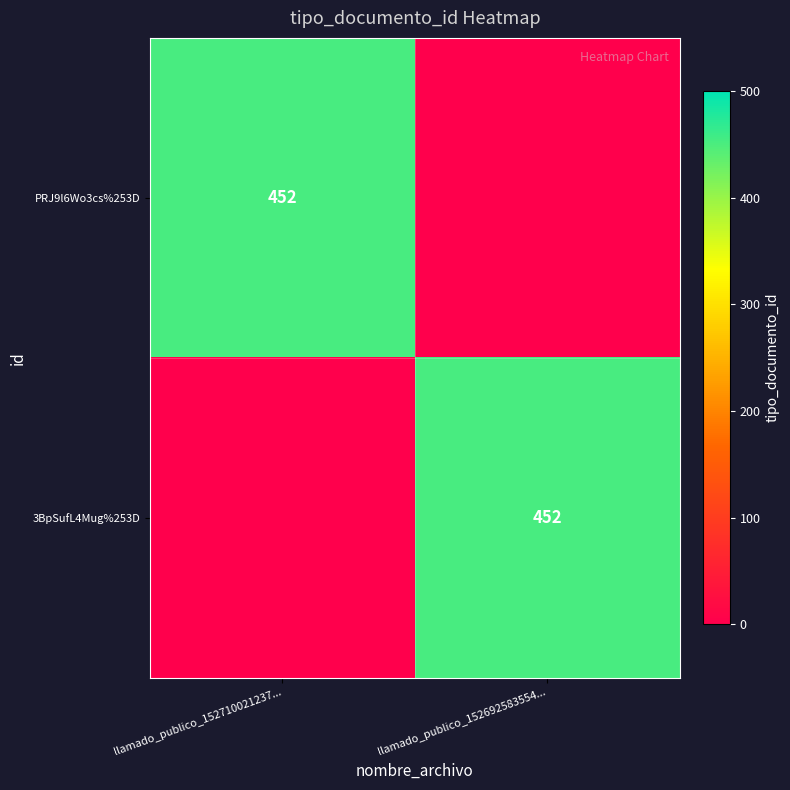

Between llamado_publico_152710021237... and llamado_publico_152692583554..., which is larger?

llamado_publico_152710021237...